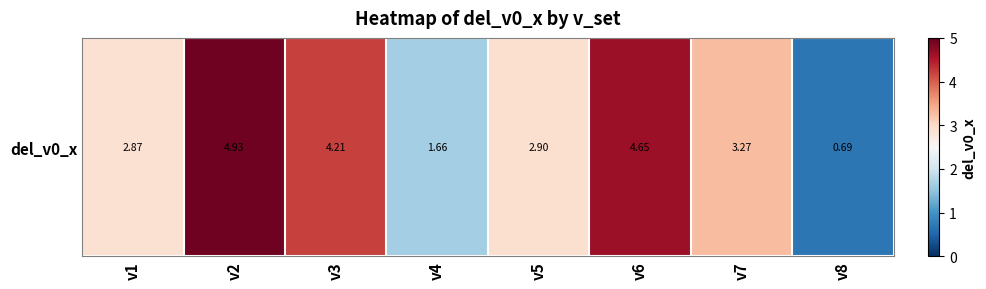

List the labels in order of value, smallest first.

v8, v4, v1, v5, v7, v3, v6, v2